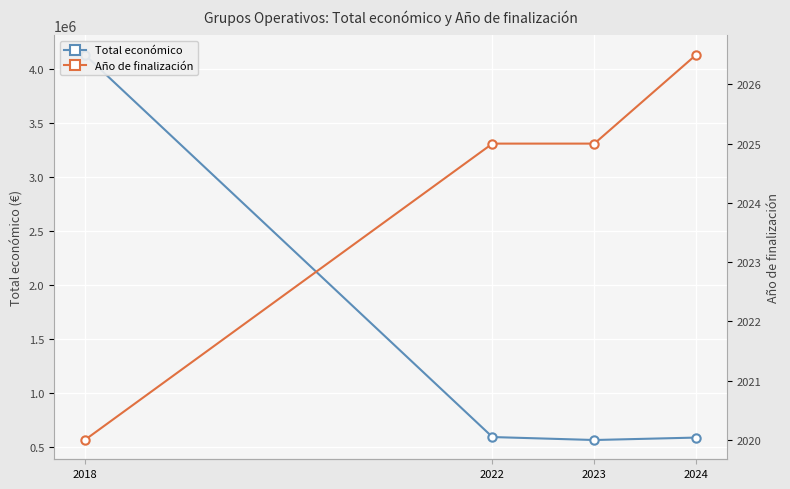

What is the average value of the Año de finalización series?

2024.1